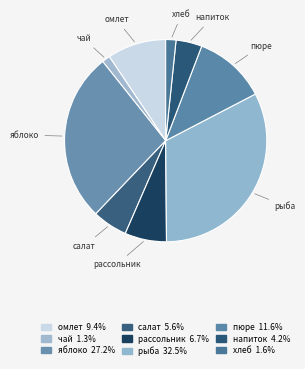

What is the ratio of the value at рыба to the value at омлет?

3.5